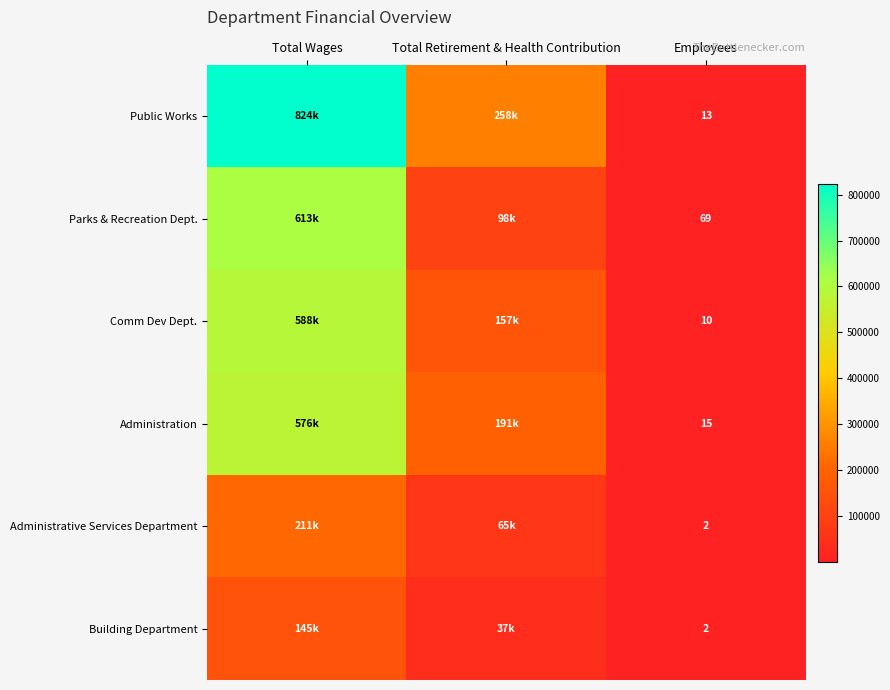

The Administration series shows 15 at Employees. True or false?

True